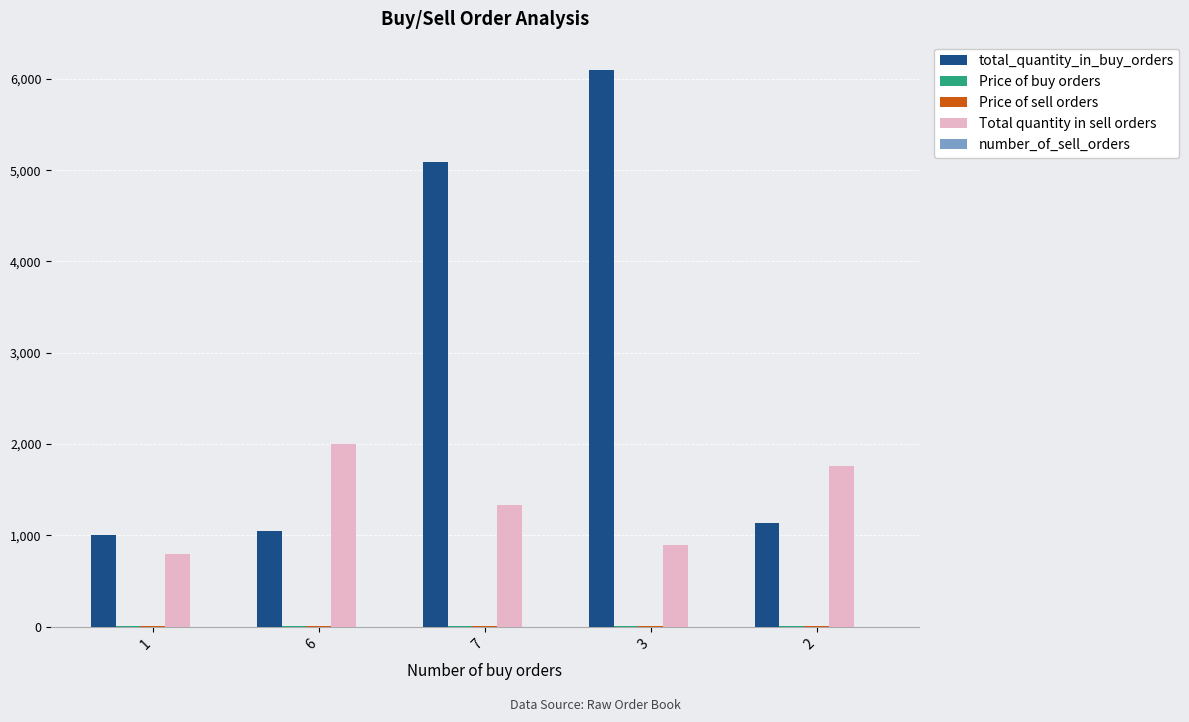

Which series has the largest total across all categories?

total_quantity_in_buy_orders